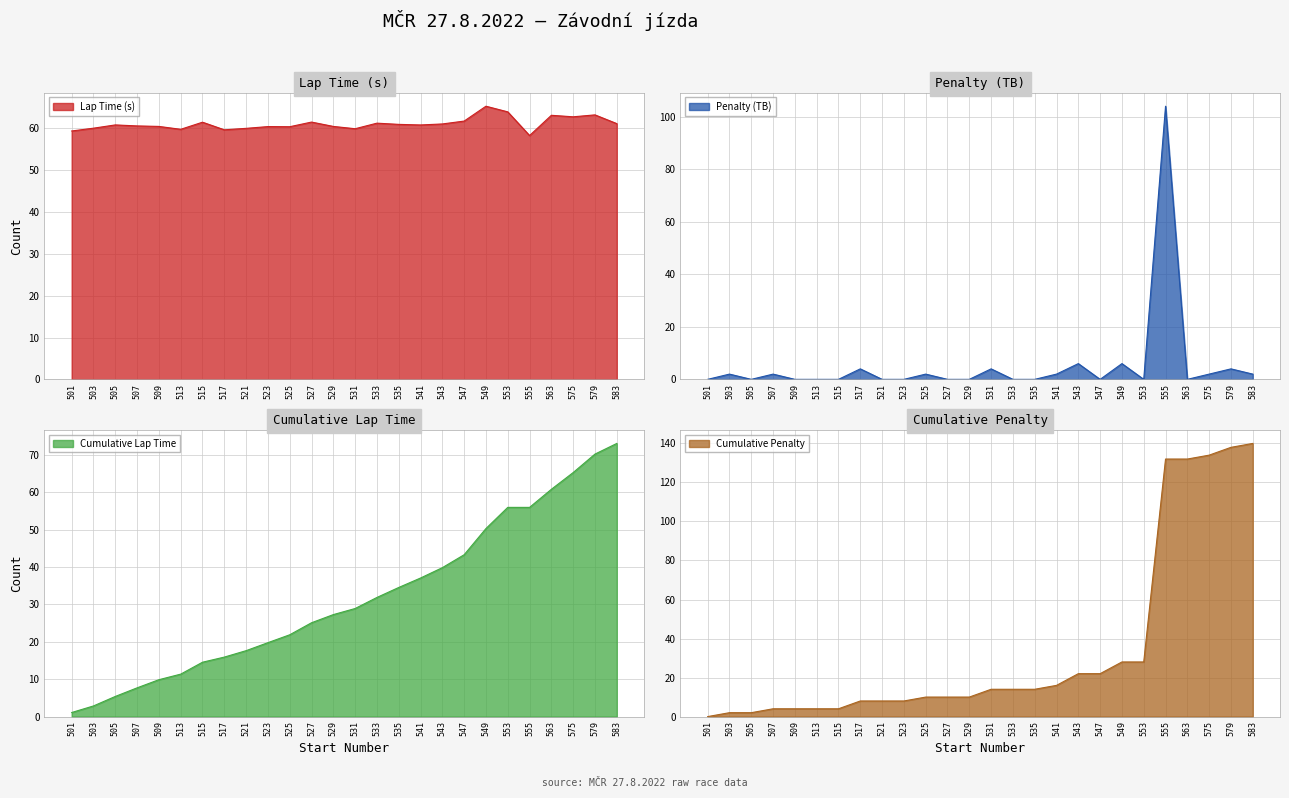

Is it true that Penalty (TB) equals 104.0 at 555?

True